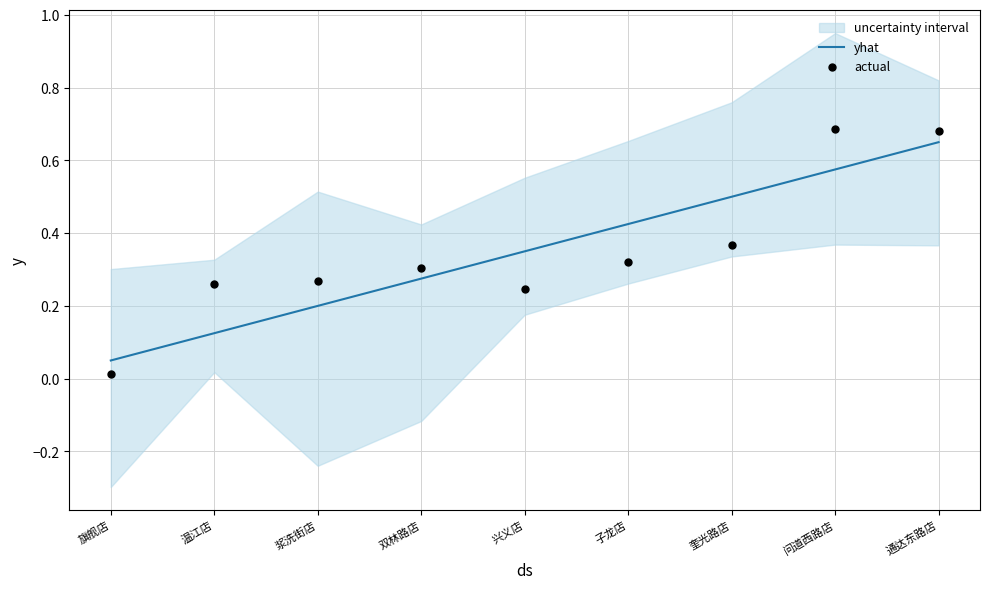

Which series reaches the minimum Y coordinate?

actual